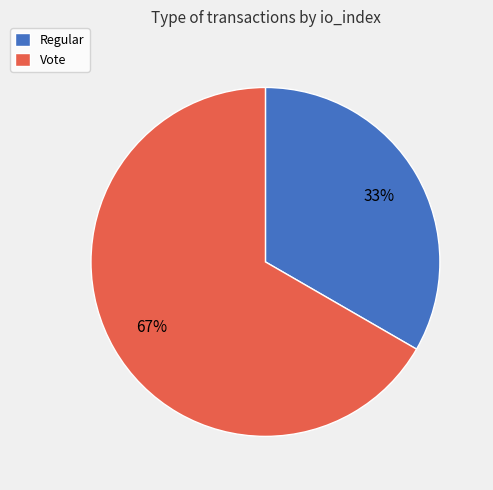

The Vote slice represents 67% of the pie. True or false?

True